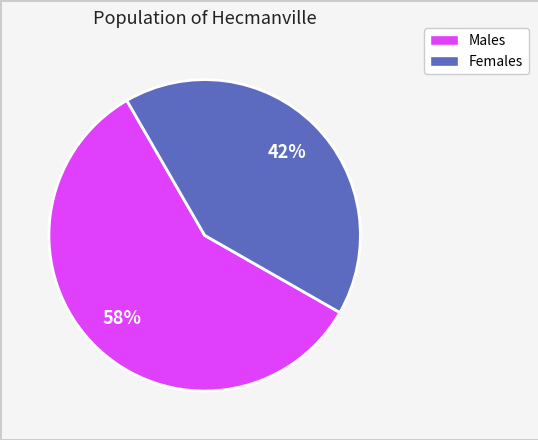

Is there a majority slice in this chart?

Yes